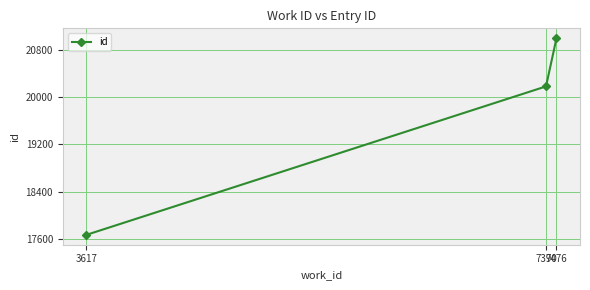

Rank the categories by value from highest to lowest.

7476, 7390, 3617